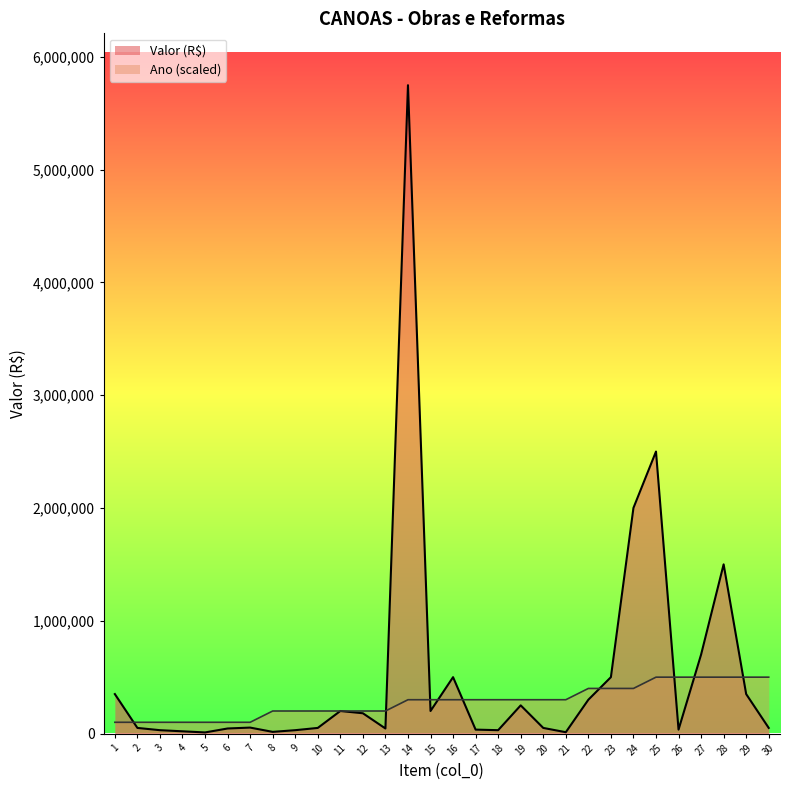

At 3, list the series in order from smallest to largest.

Valor (R$), Ano (scaled)